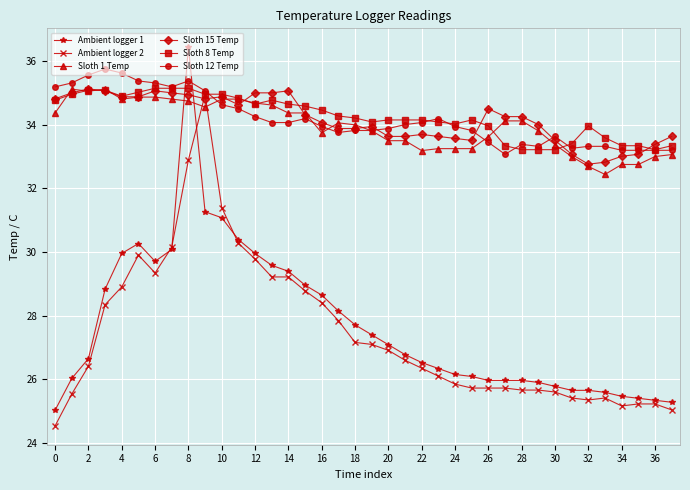

Is this an area chart (filled region under the line)?

No